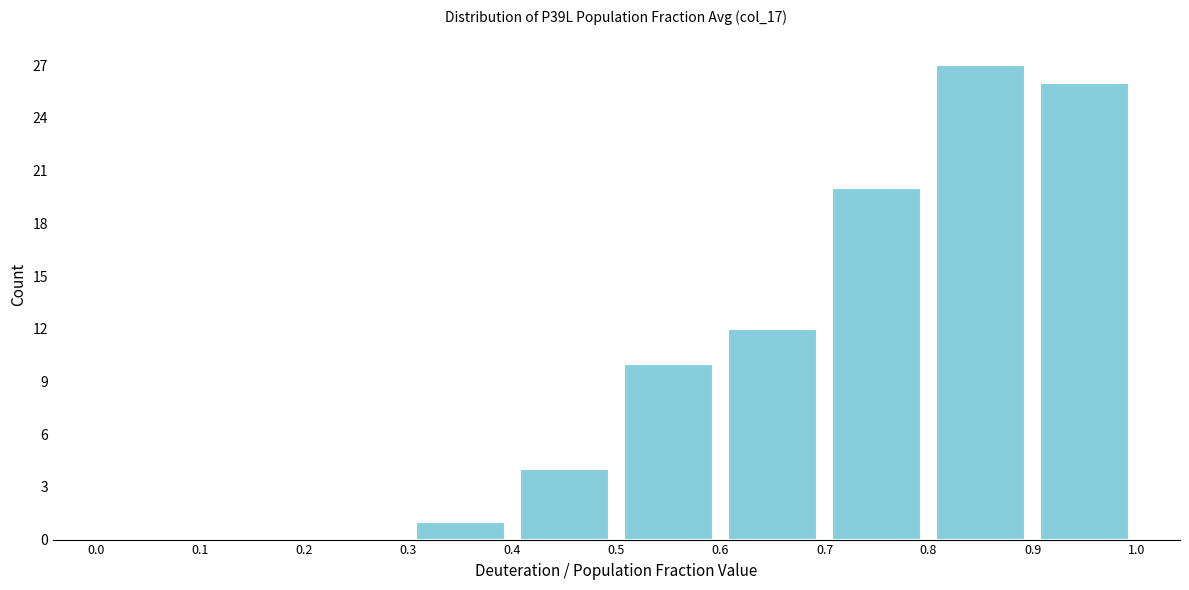

Over which range of the x-axis is the bar tallest?

0.8 to 0.9